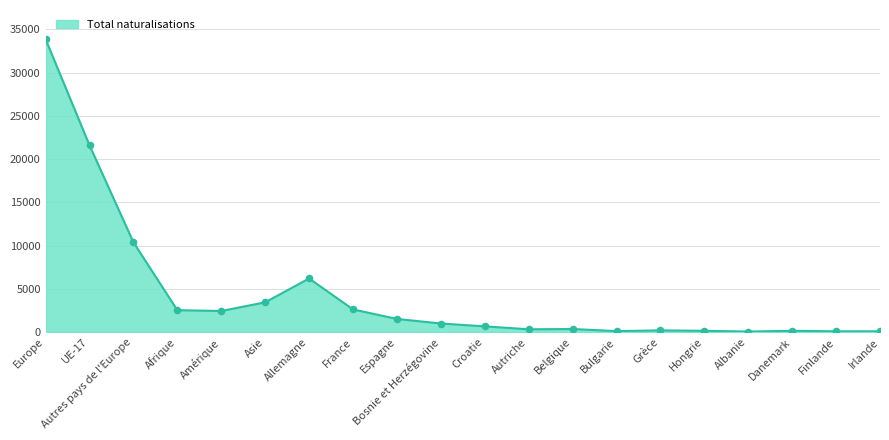

What is the change in value from Allemagne to France?

-3576